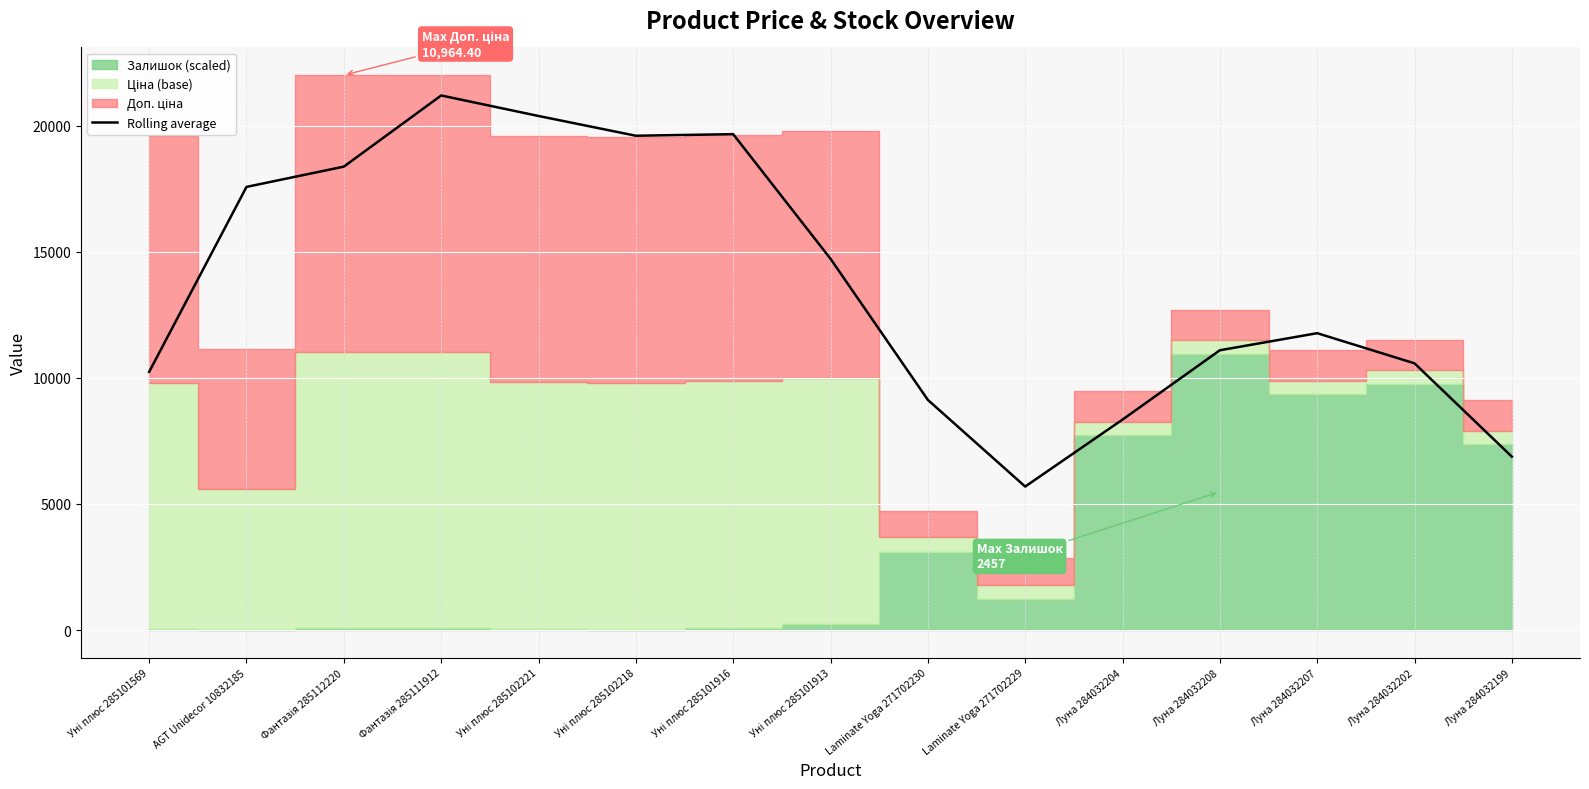

Approximately how many times larger is the value at Уні плюс 285102221 compared to Laminate Yoga 271702230?

2.2